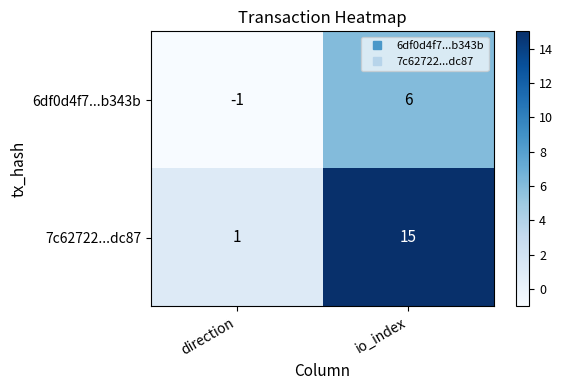

Which series has the largest range (max minus min)?

7c62722...dc87